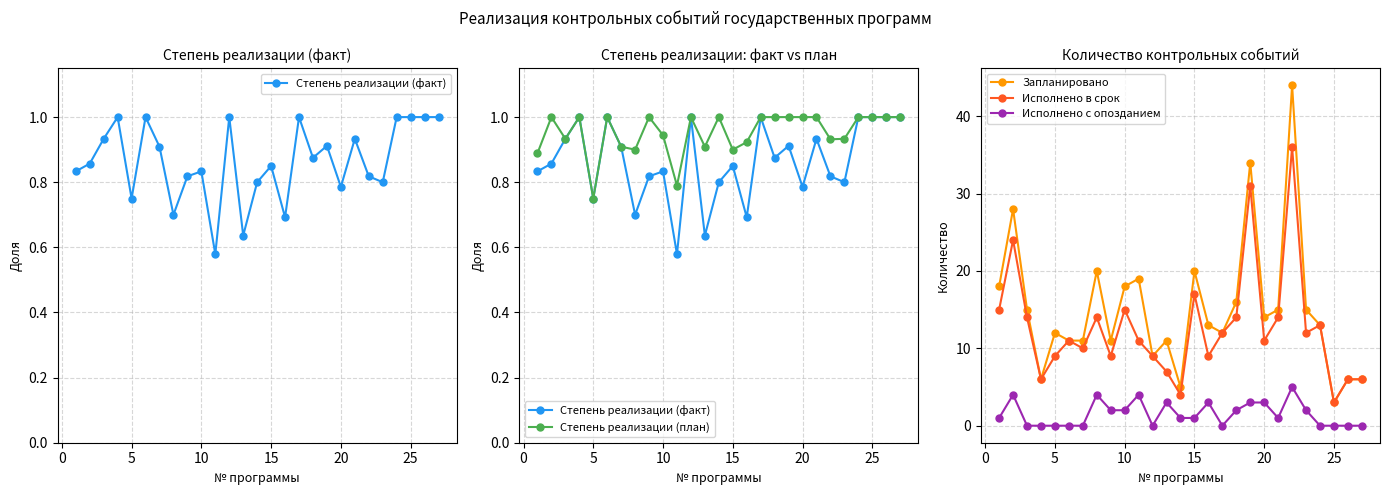

True or false: Исполнено в срок and Исполнено с опозданием intersect in this chart.

False